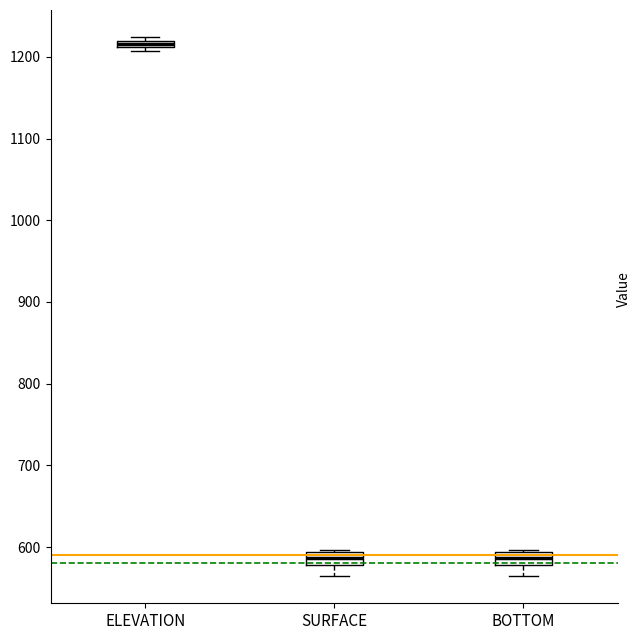

Which box has the highest median line?

ELEVATION